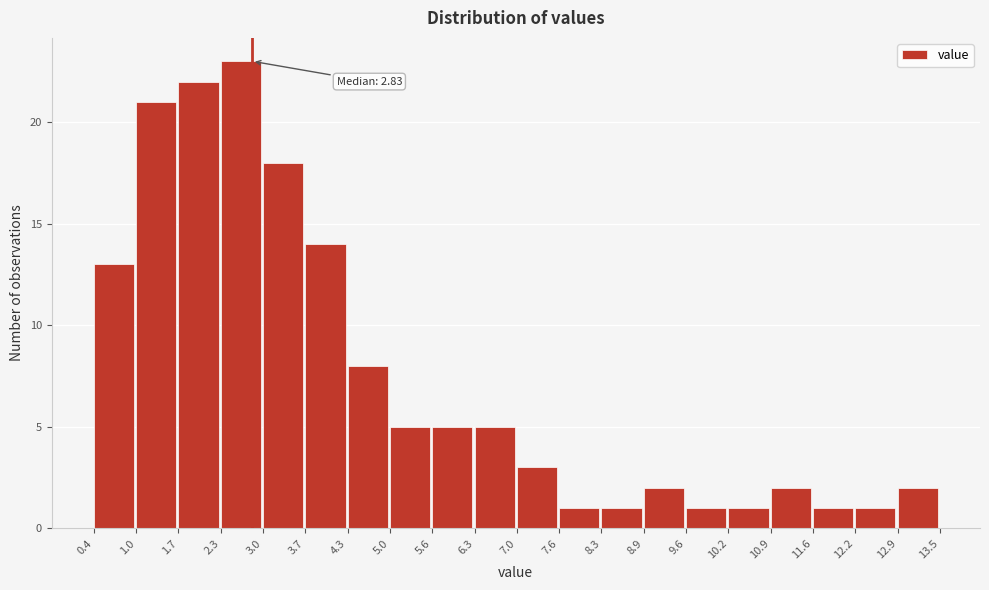

Which range on the x-axis has the tallest bar?

2.3 to 3.0